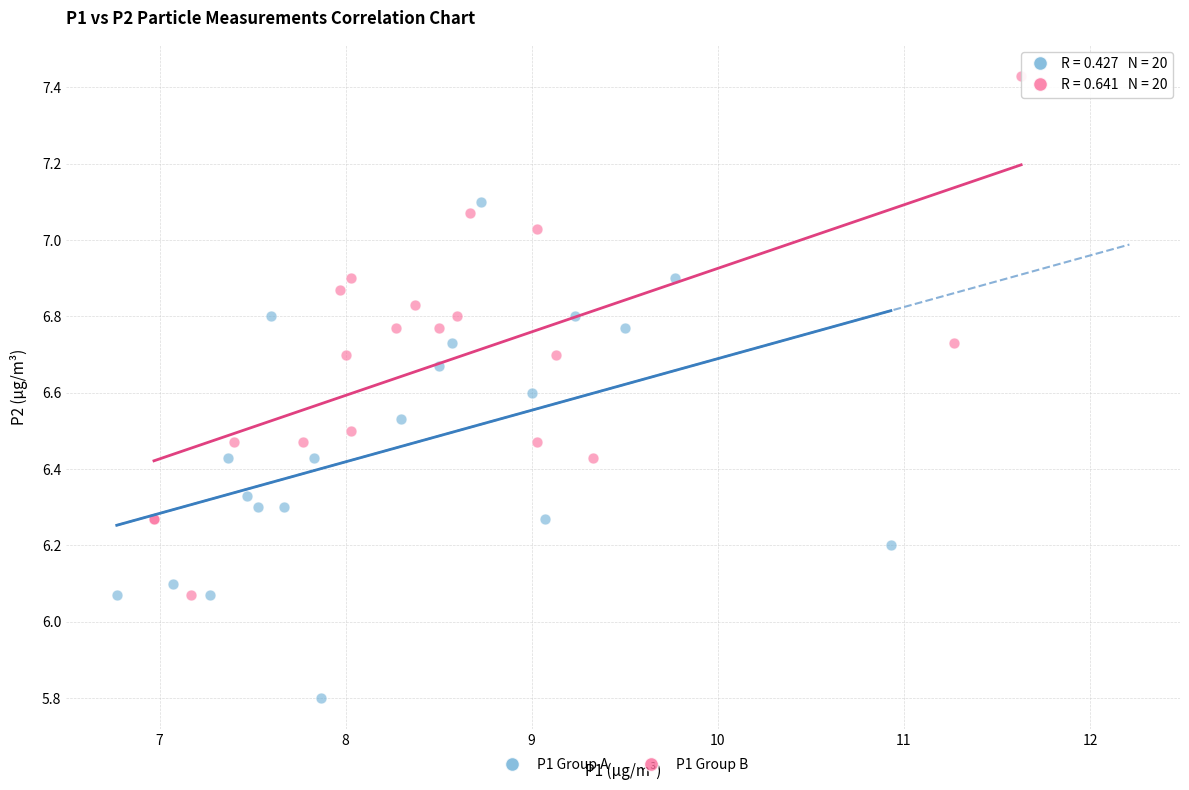

Which series contains the lowest Y value?

P1 Group A